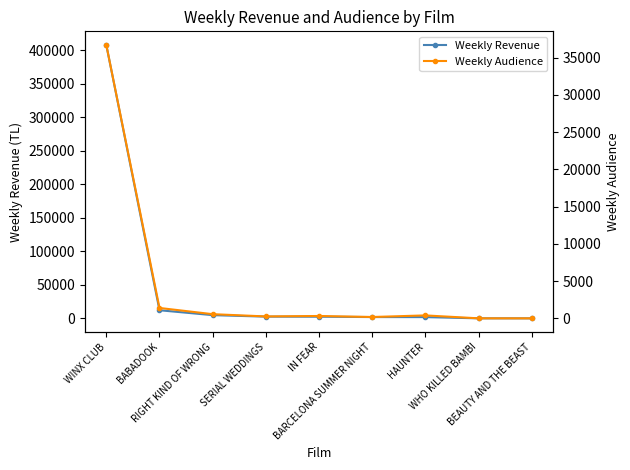

Rank the series by their average value, from highest to lowest.

Weekly Revenue, Weekly Audience